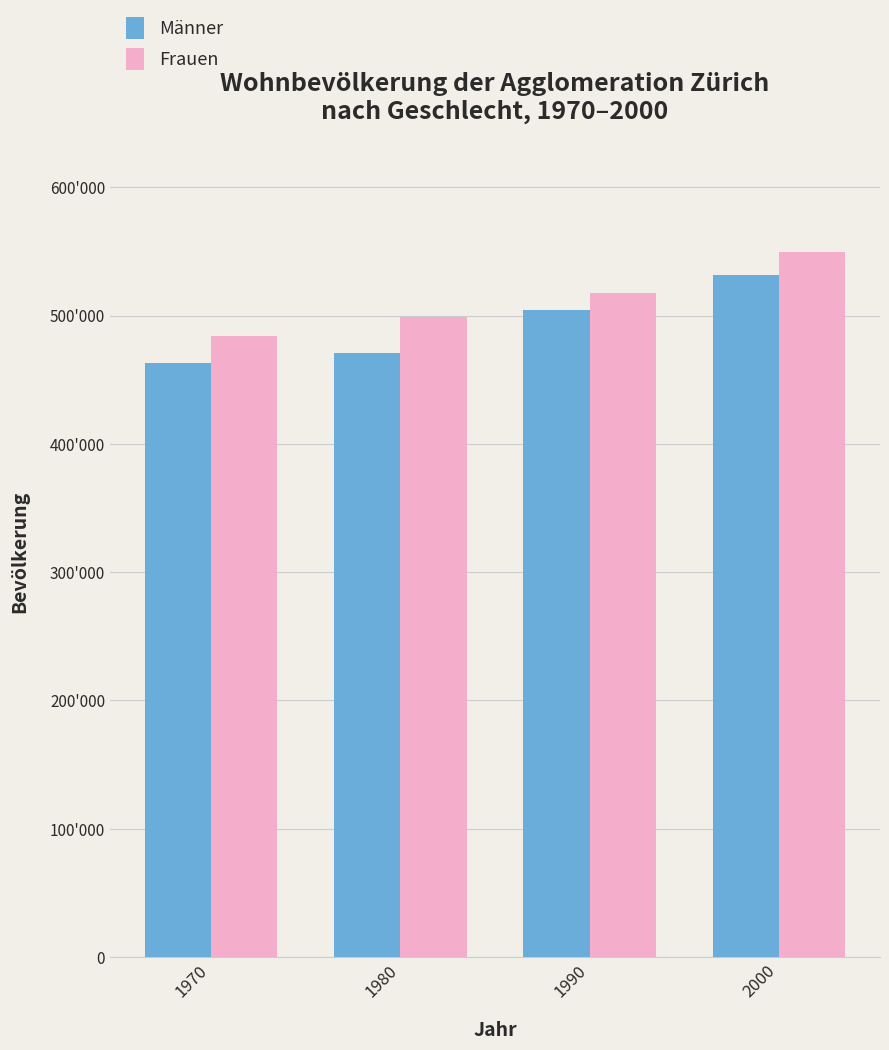

At 2000, list the series in order from largest to smallest.

Frauen, Männer